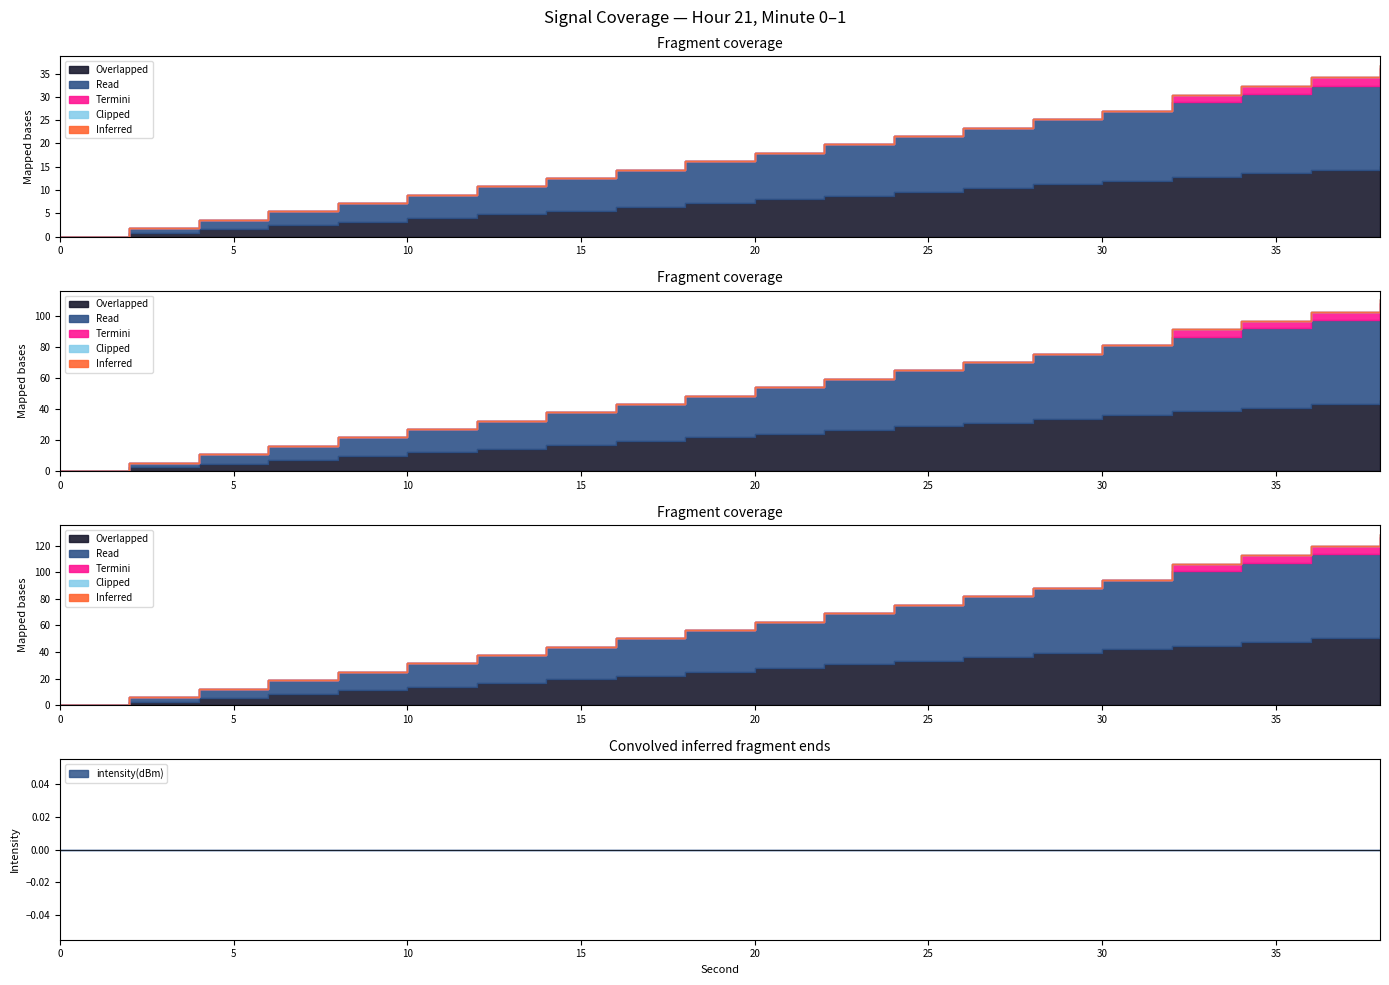

At how many categories does at least one series exceed 24?

7